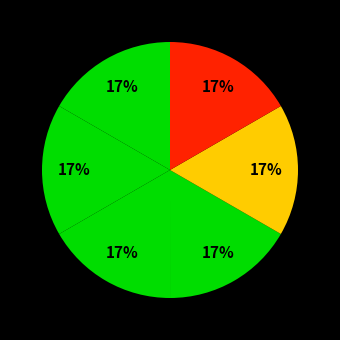

How many segments does this pie chart have?

6